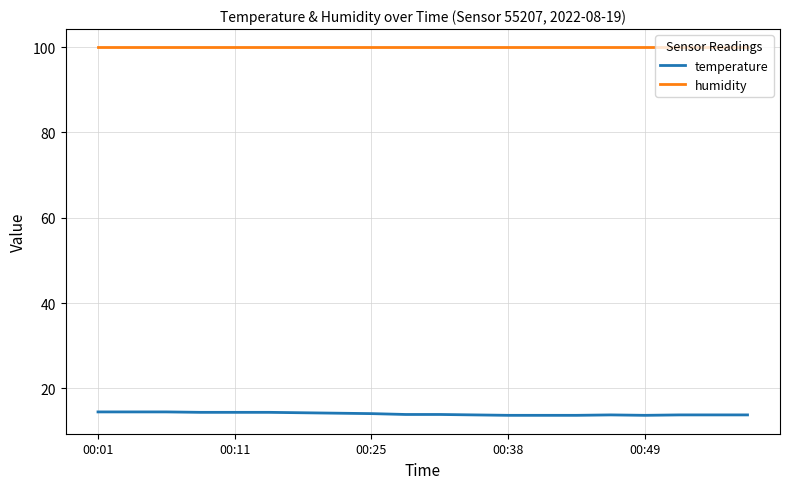

Which series has the largest total across all categories?

humidity